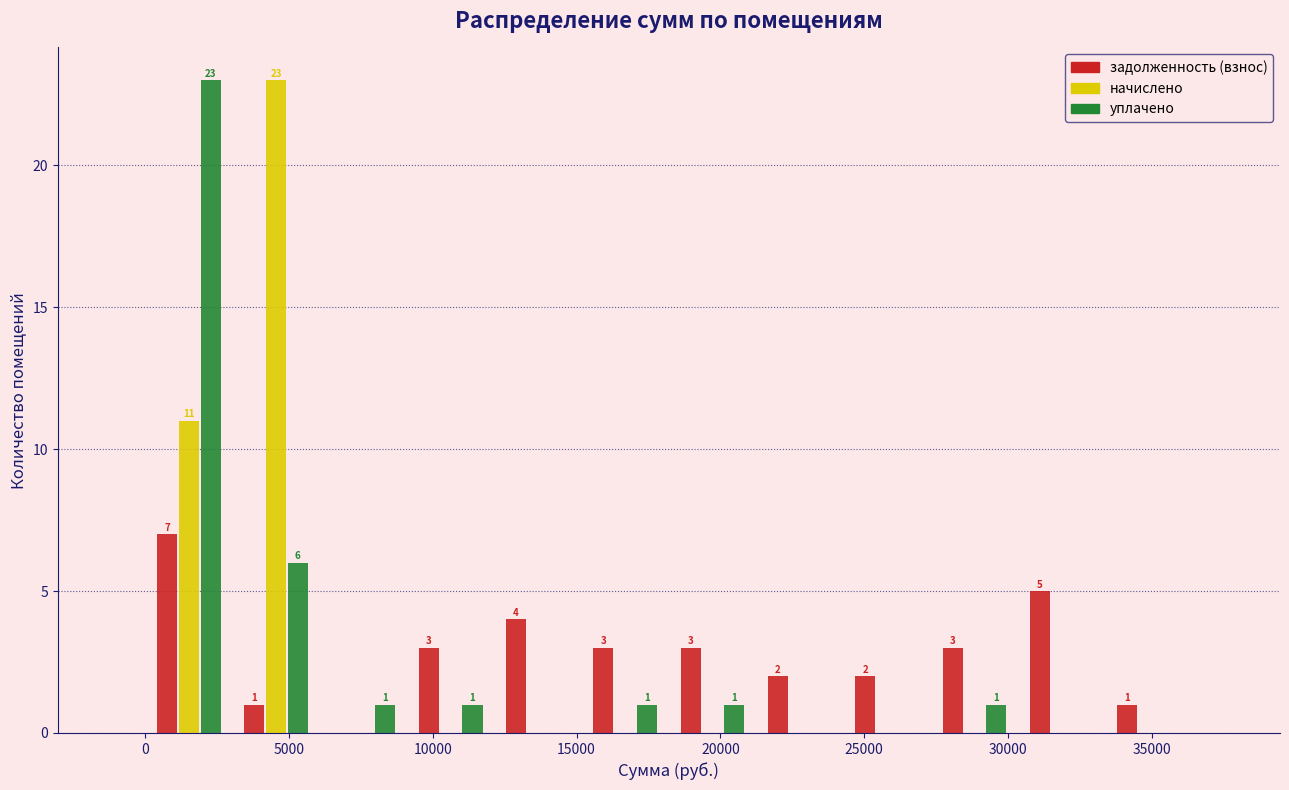

In the начислено series, which range on the x-axis has the tallest bar?

3000 to 6000